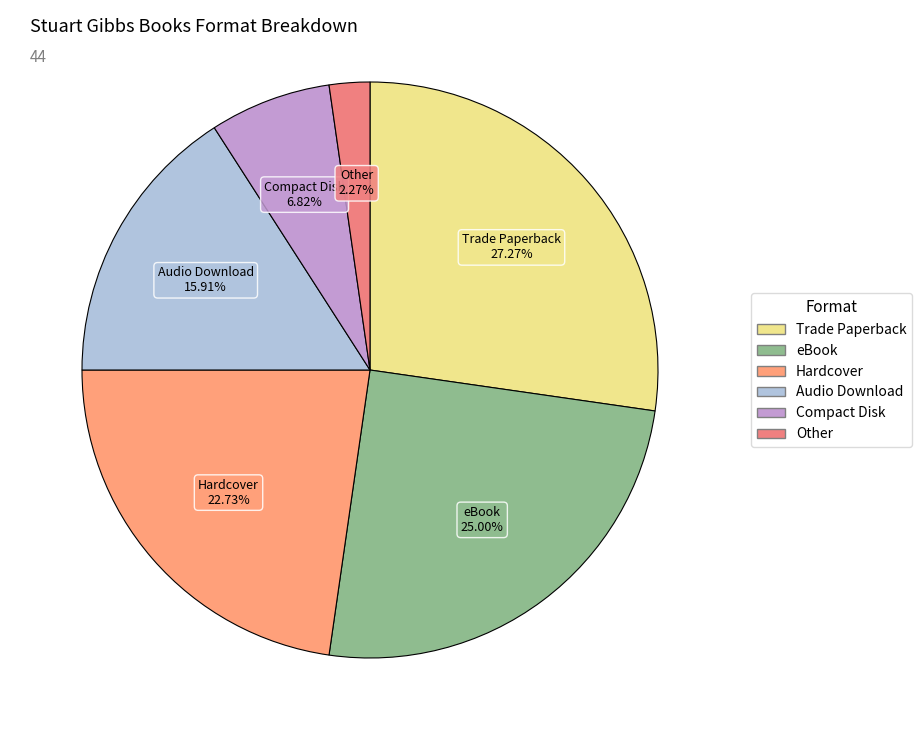

What percentage is NOT represented by Compact Disk?

93.2%